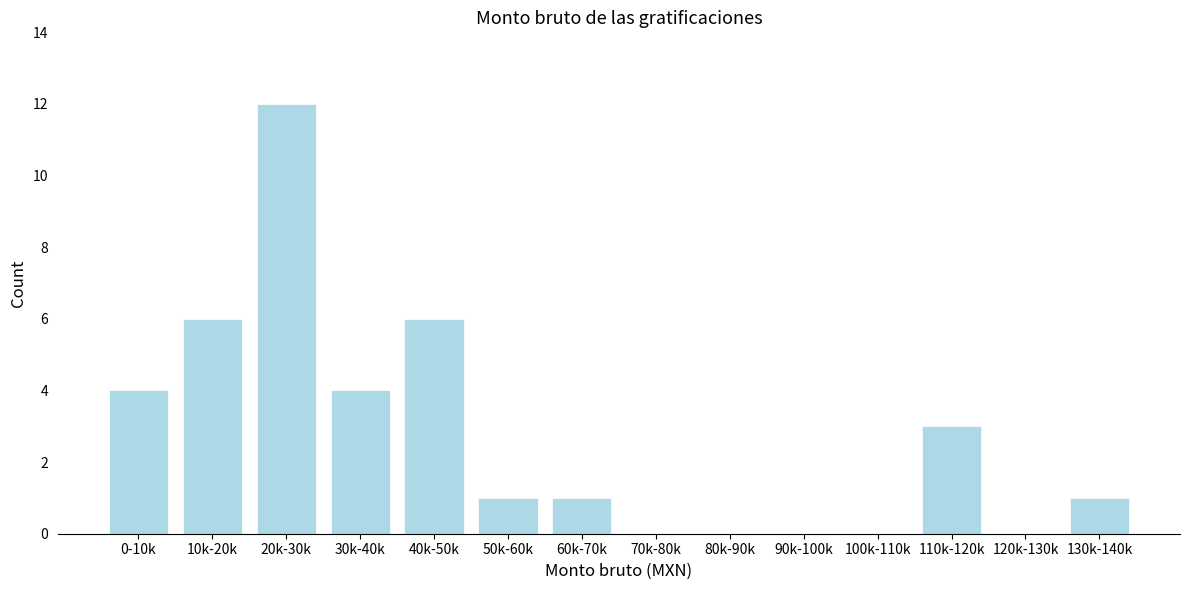

Reading left to right, what are all the values shown in this chart?

0-10k=4	10k-20k=6	20k-30k=12	30k-40k=4	40k-50k=6	50k-60k=1	60k-70k=1	70k-80k=0	80k-90k=0	90k-100k=0	100k-110k=0	110k-120k=3	120k-130k=0	130k-140k=1